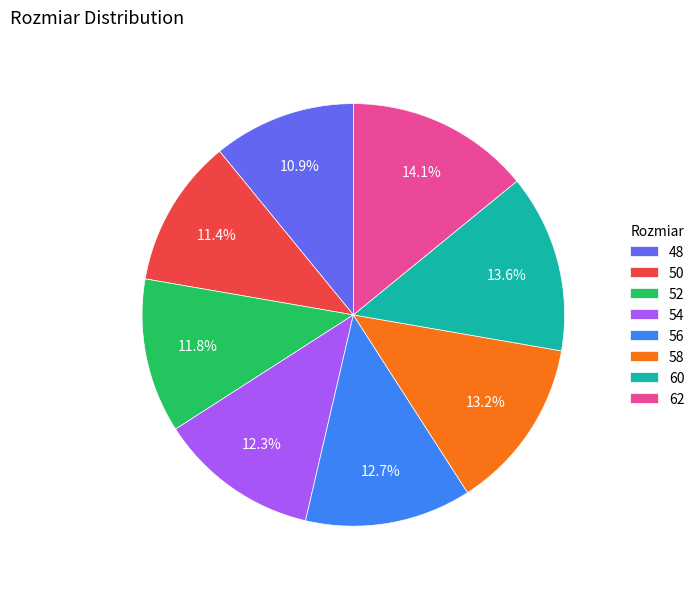

Is there a majority slice in this chart?

No